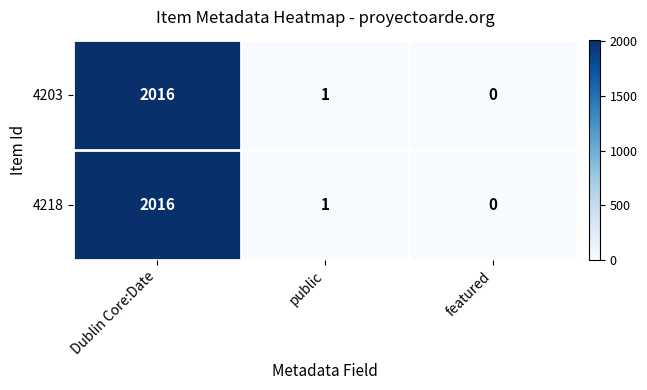

Is the value of 4218 at featured greater than the value of 4203 at Dublin Core:Date?

No